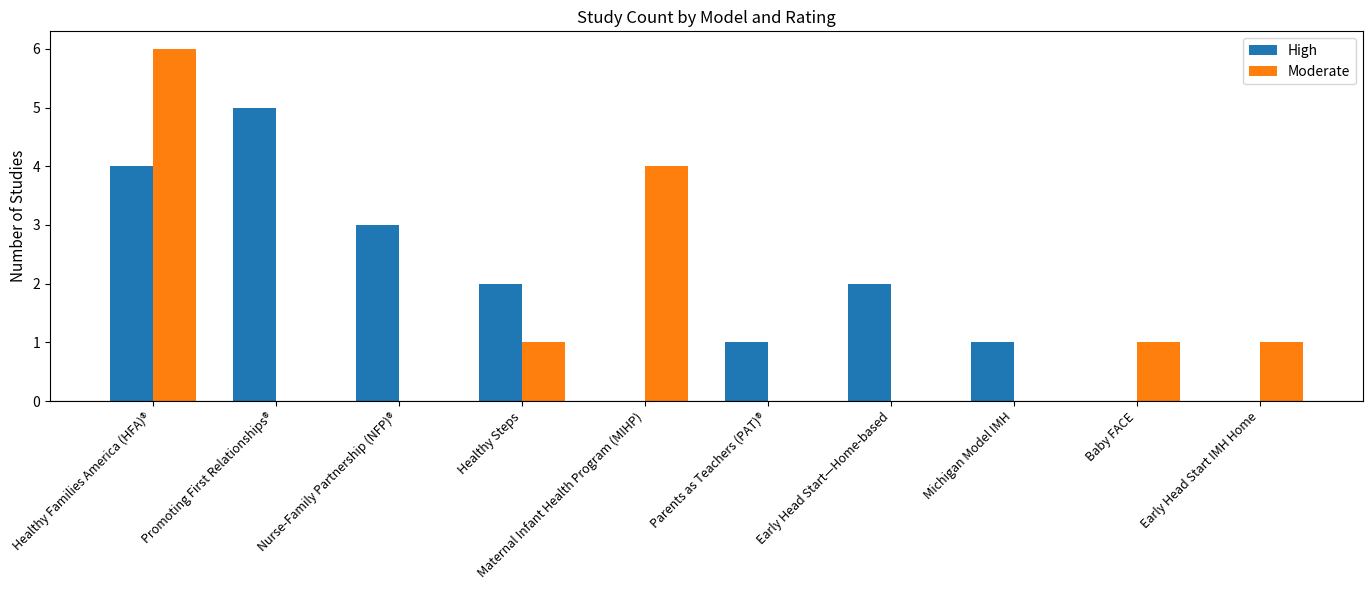

Between Nurse-Family Partnership (NFP)® and Baby FACE, which series saw the biggest shift?

High